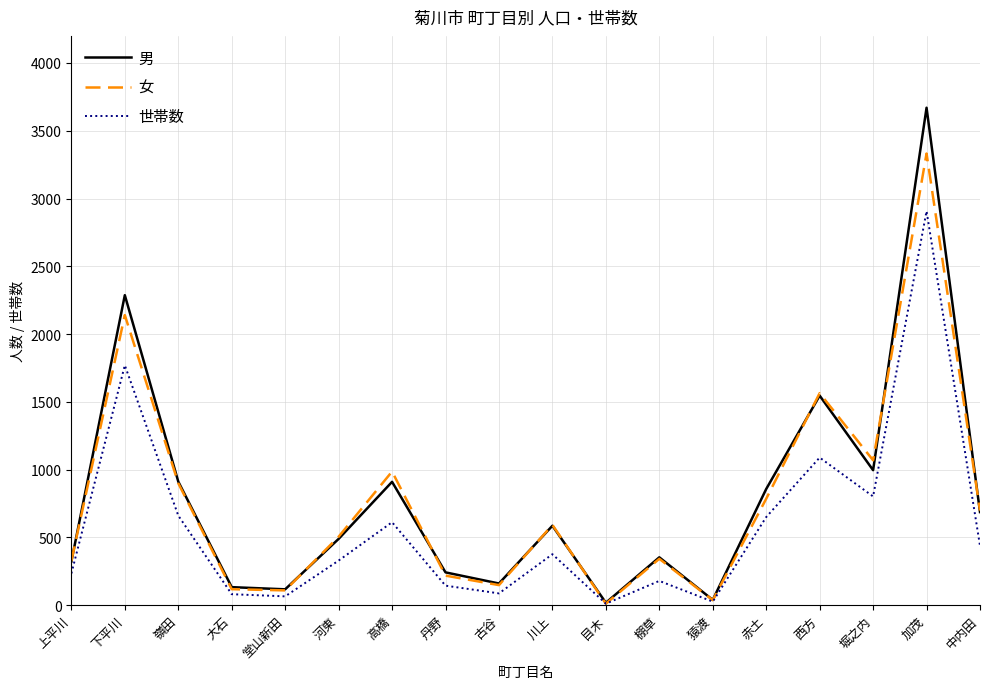

What is the sum of the 男 values at 下平川 and 中内田?

2974